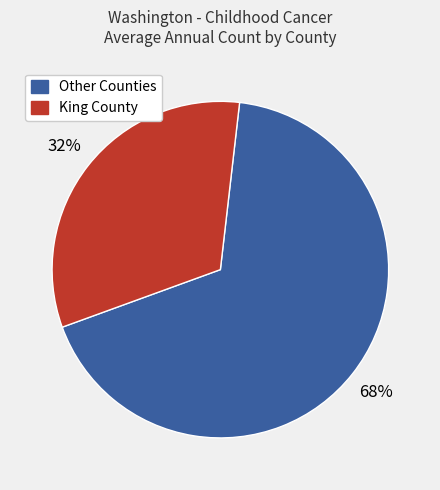

To the nearest percent, what is the average slice percentage?

50%